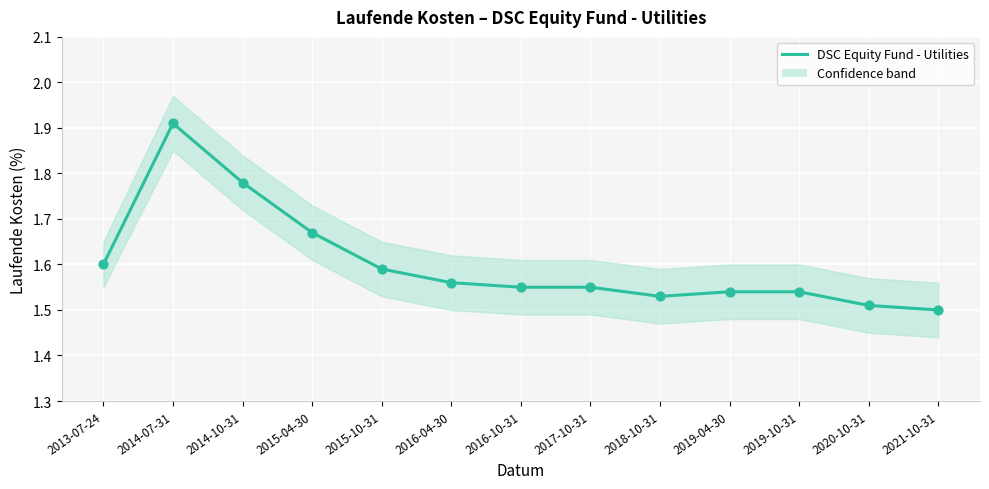

What is the ratio of the value at 2019-04-30 to the value at 2020-10-31?

1.0